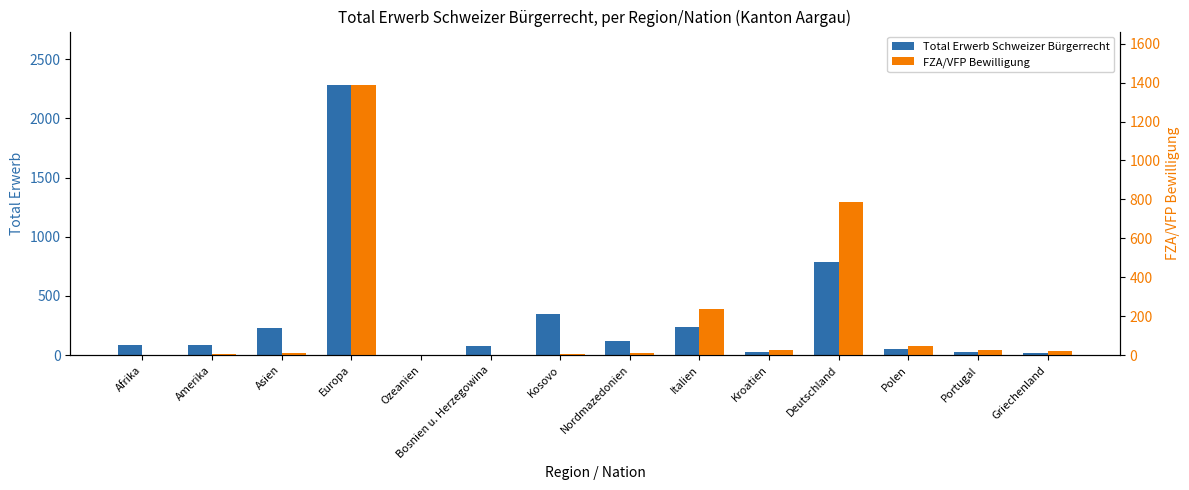

Reading left to right, transcribe all the data shown in this chart.

Total Erwerb Schweizer Bürgerrecht: Afrika=82	Amerika=83	Asien=226	Europa=2278	Ozeanien=3	Bosnien u. Herzegowina=79	Kosovo=345	Nordmazedonien=117	Italien=236	Kroatien=29	Deutschland=786	Polen=49	Portugal=29	Griechenland=21
FZA/VFP Bewilligung: Afrika=1	Amerika=4	Asien=10	Europa=1385	Ozeanien=1	Bosnien u. Herzegowina=1	Kosovo=4	Nordmazedonien=11	Italien=236	Kroatien=29	Deutschland=786	Polen=49	Portugal=29	Griechenland=21